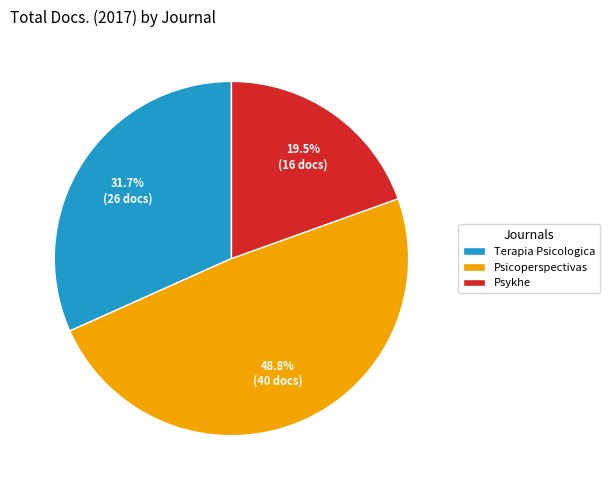

Is there a majority slice in this chart?

No